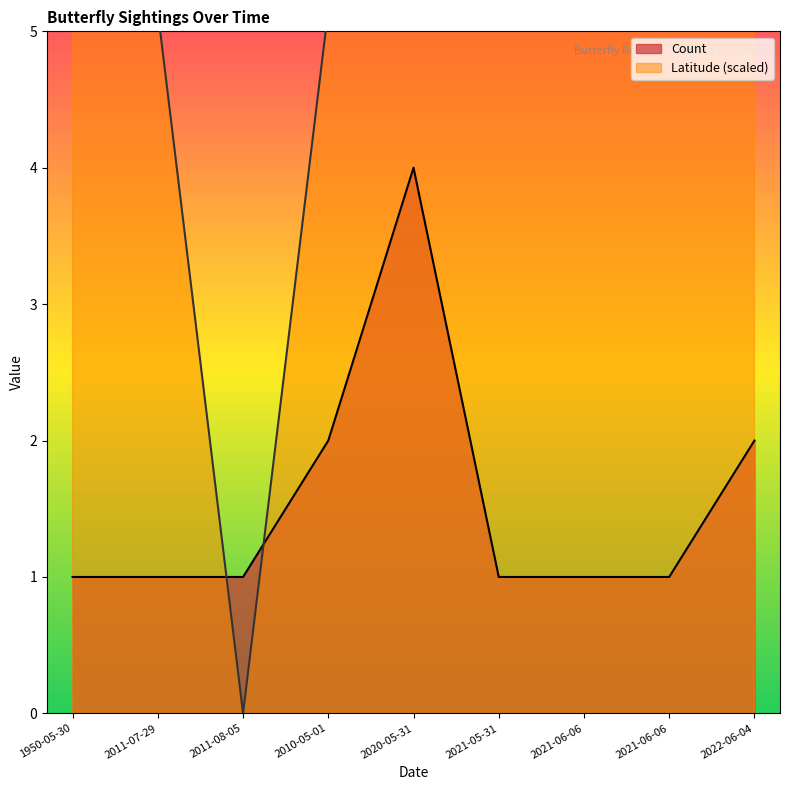

Rank the series by their average value, from highest to lowest.

Latitude, Count